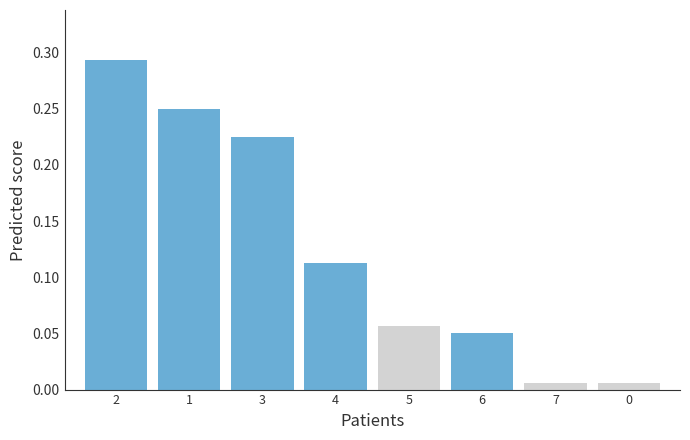

Is it true that the value at 2 is 0.4?

False